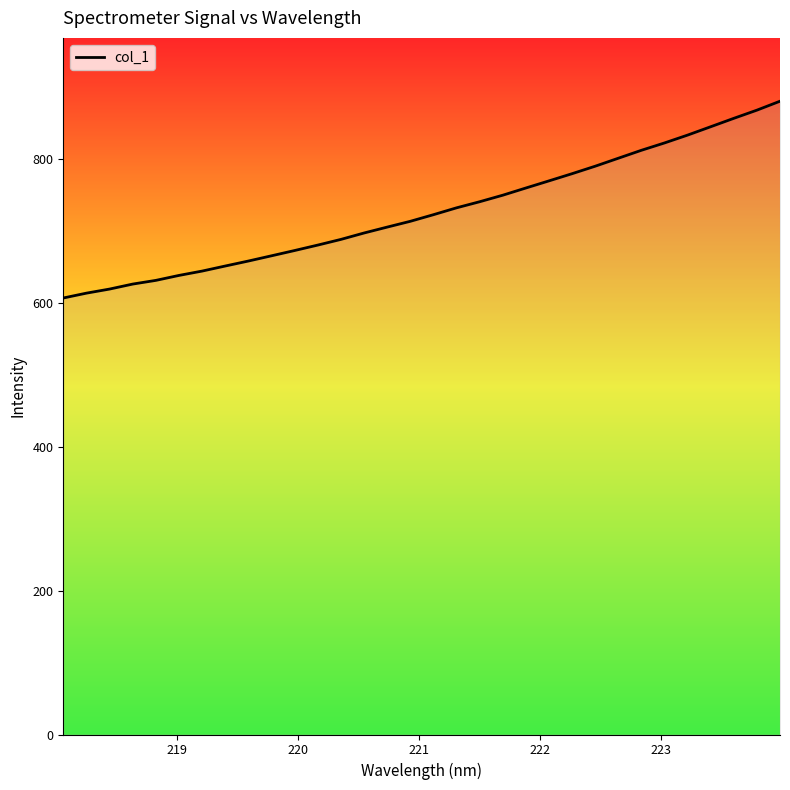

What is the smallest value displayed?

607.0